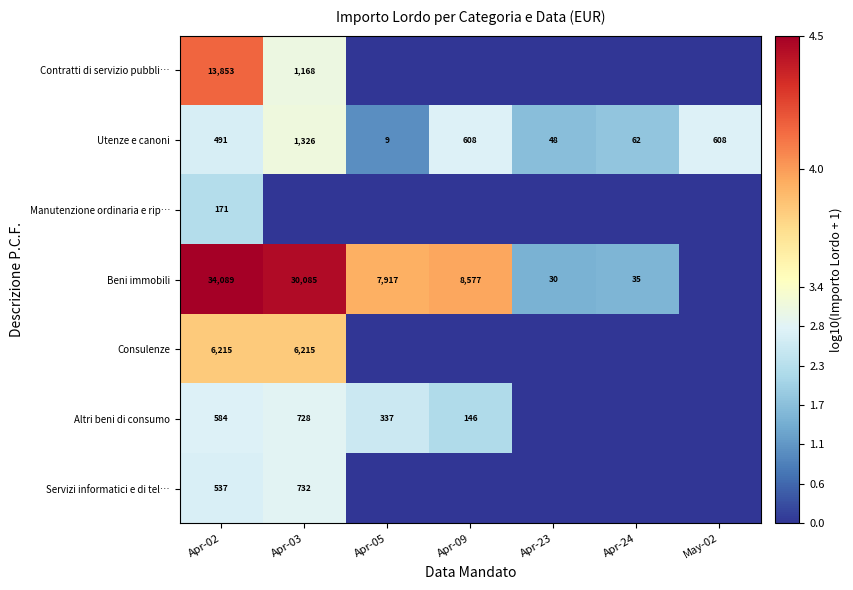

What is the sum of the Utenze e canoni values at Apr-09 and May-02?

5.6